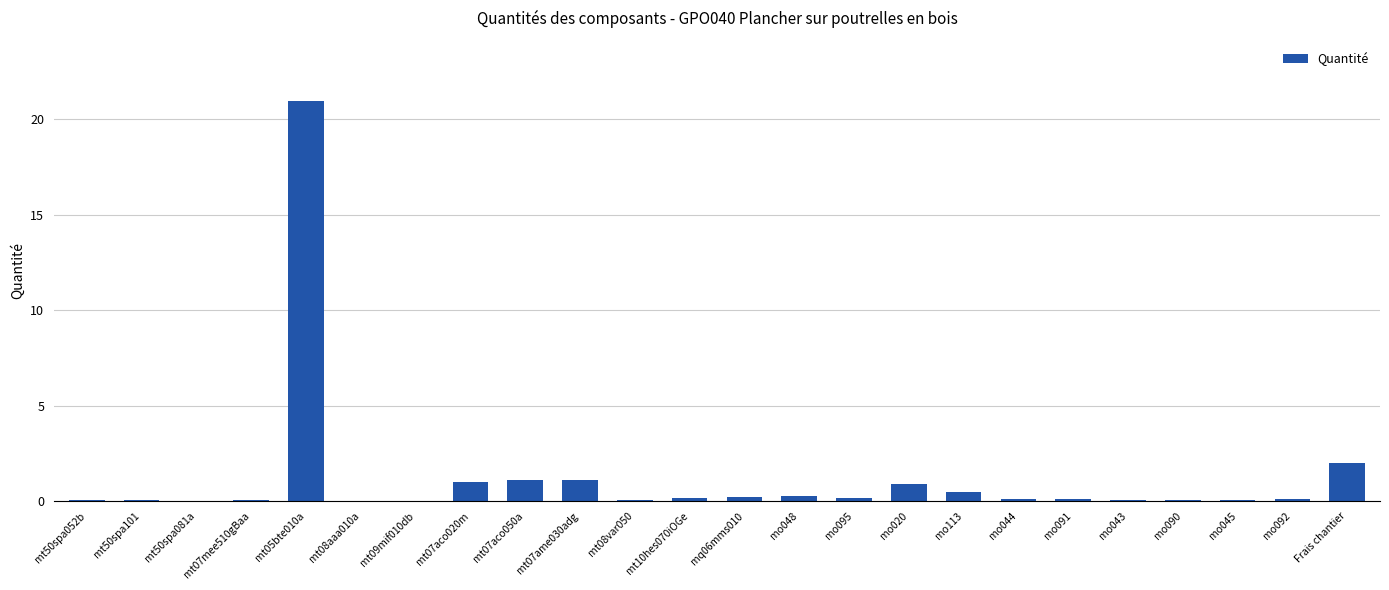

True or false: the data shows 21.0 at mt05bte010a.

True